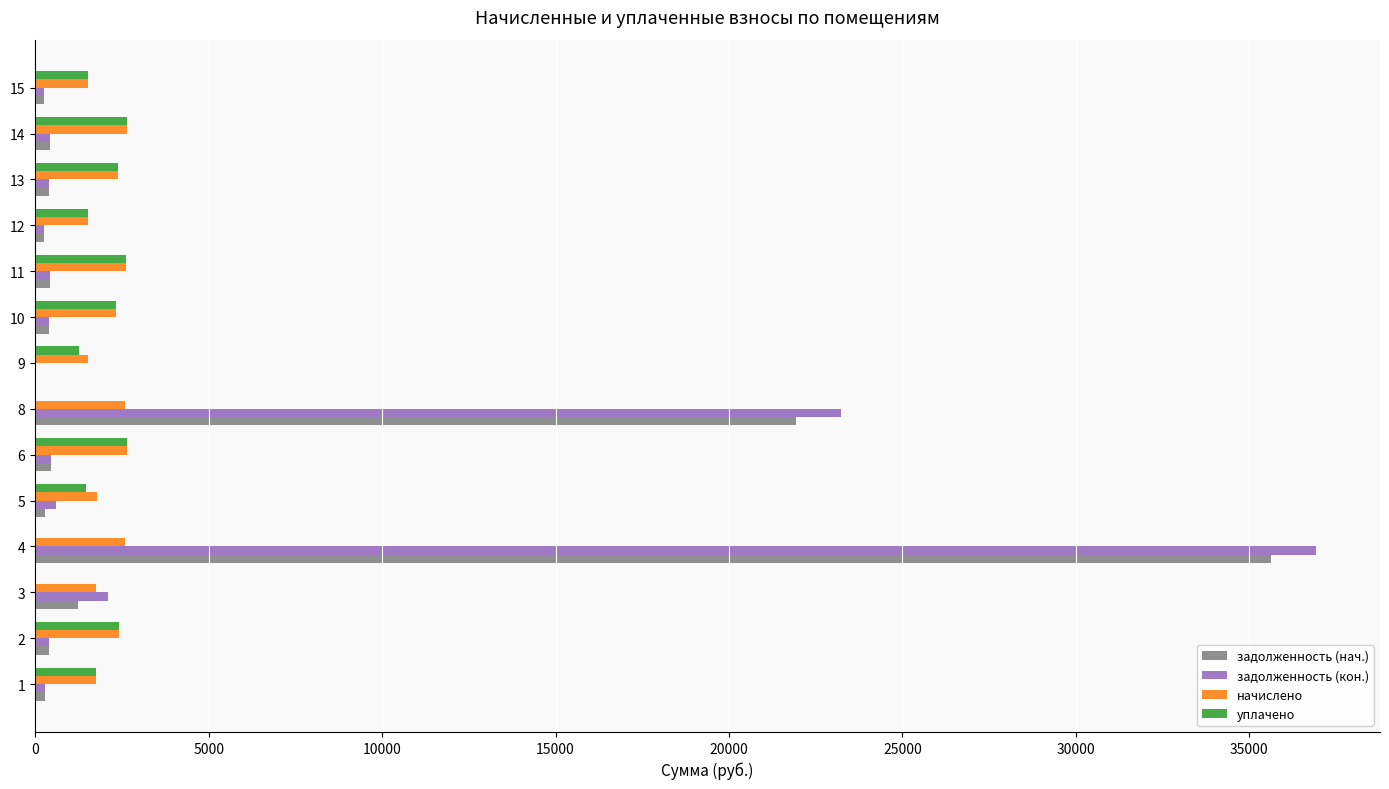

Is the value of уплачено at 11 greater than the value of задолженность (кон.) at 5?

Yes